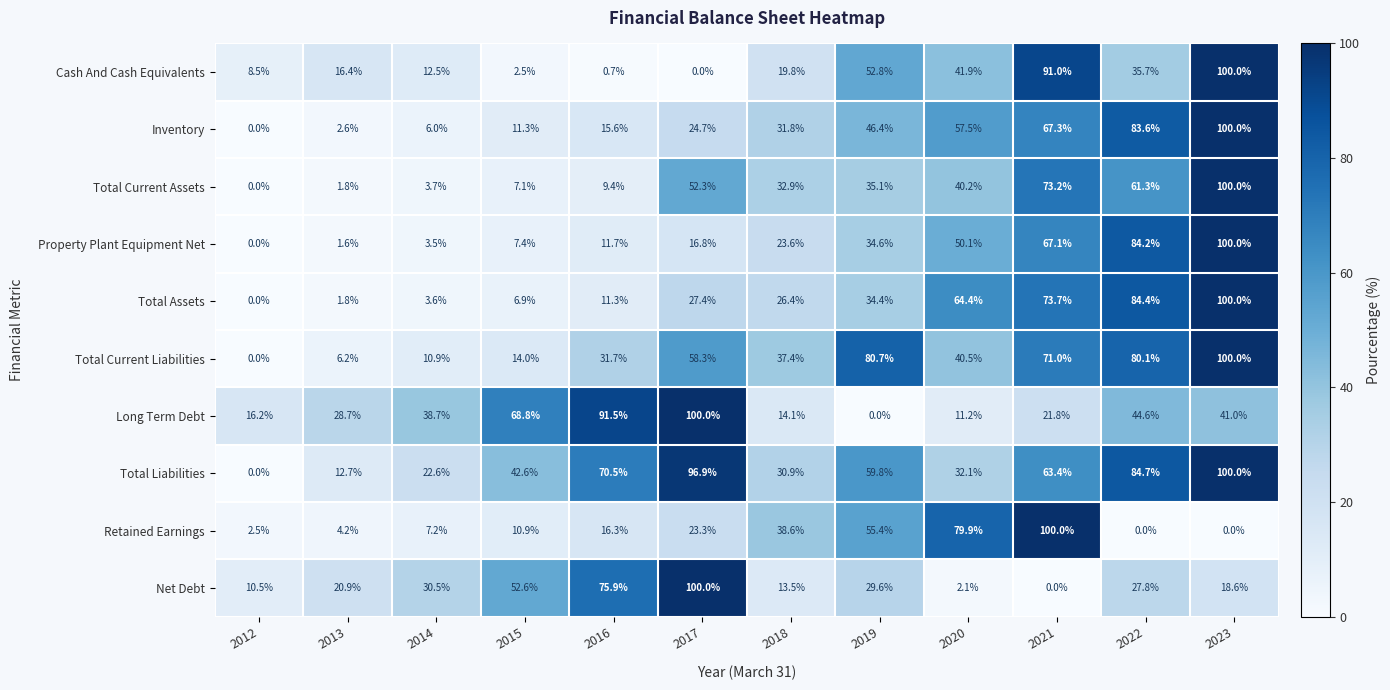

What is the spread (max minus min) of values at 2018?

25.1